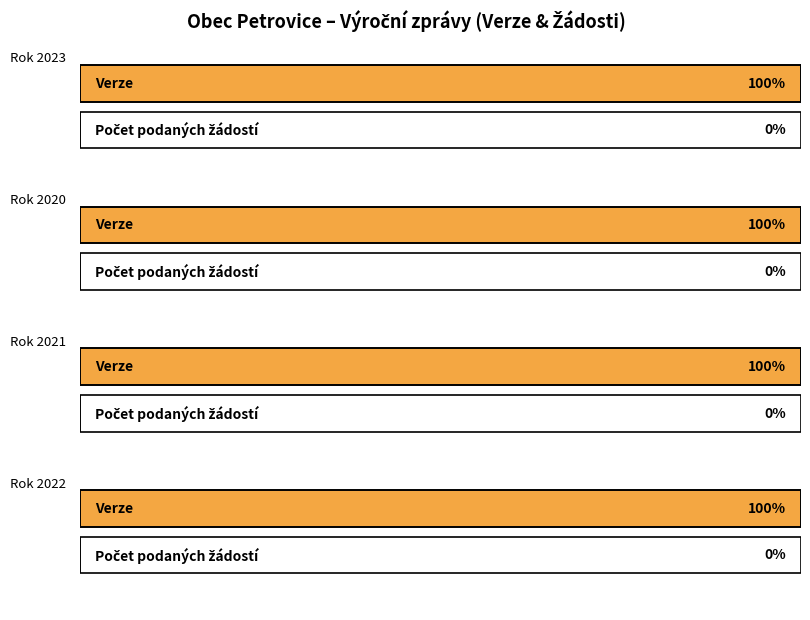

What is the label of the 3rd bar from the left?

2021